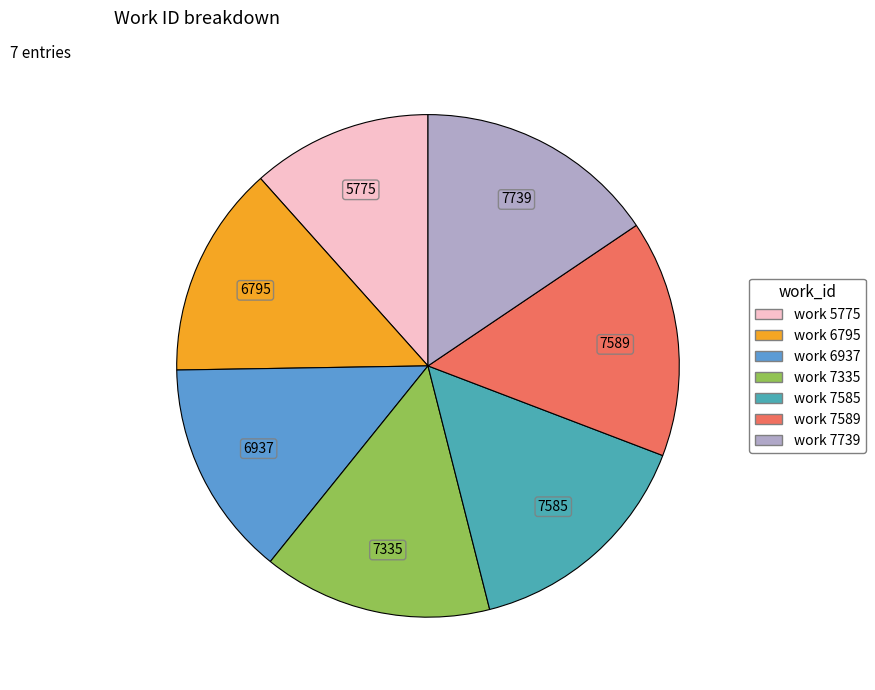

What is the ratio of the value at work 6937 to the value at work 7585?

0.9